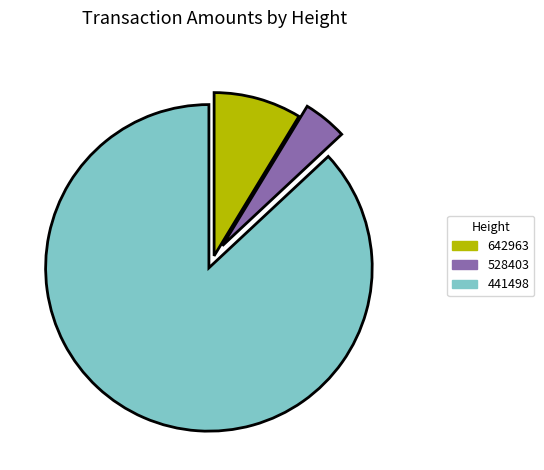

Which category has the biggest portion of the pie?

441498